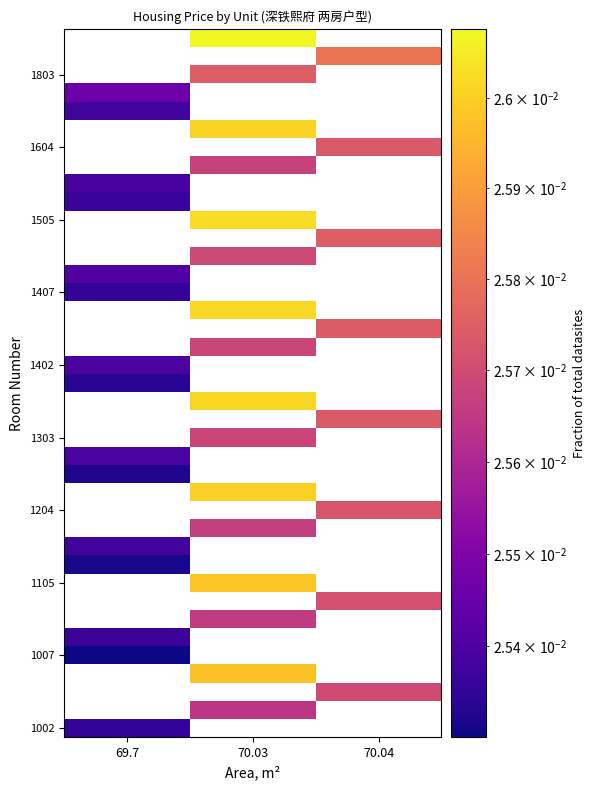

At how many categories does at least one series exceed 0?

3